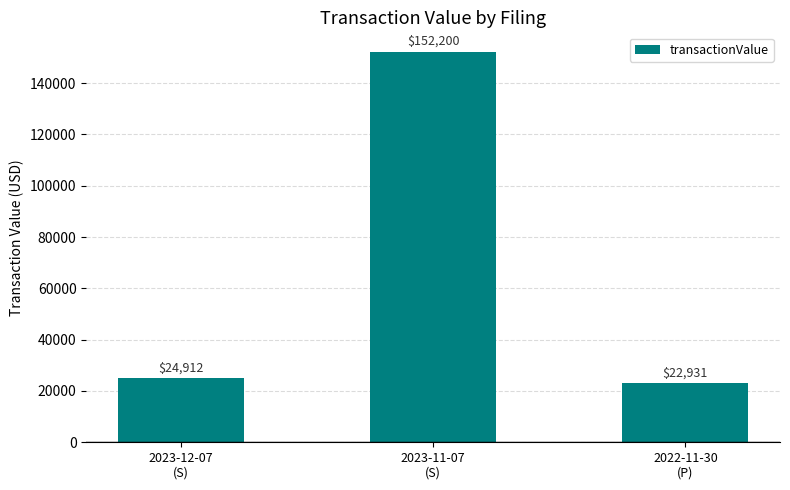

Are the bars grouped side by side (vs. stacked)?

No